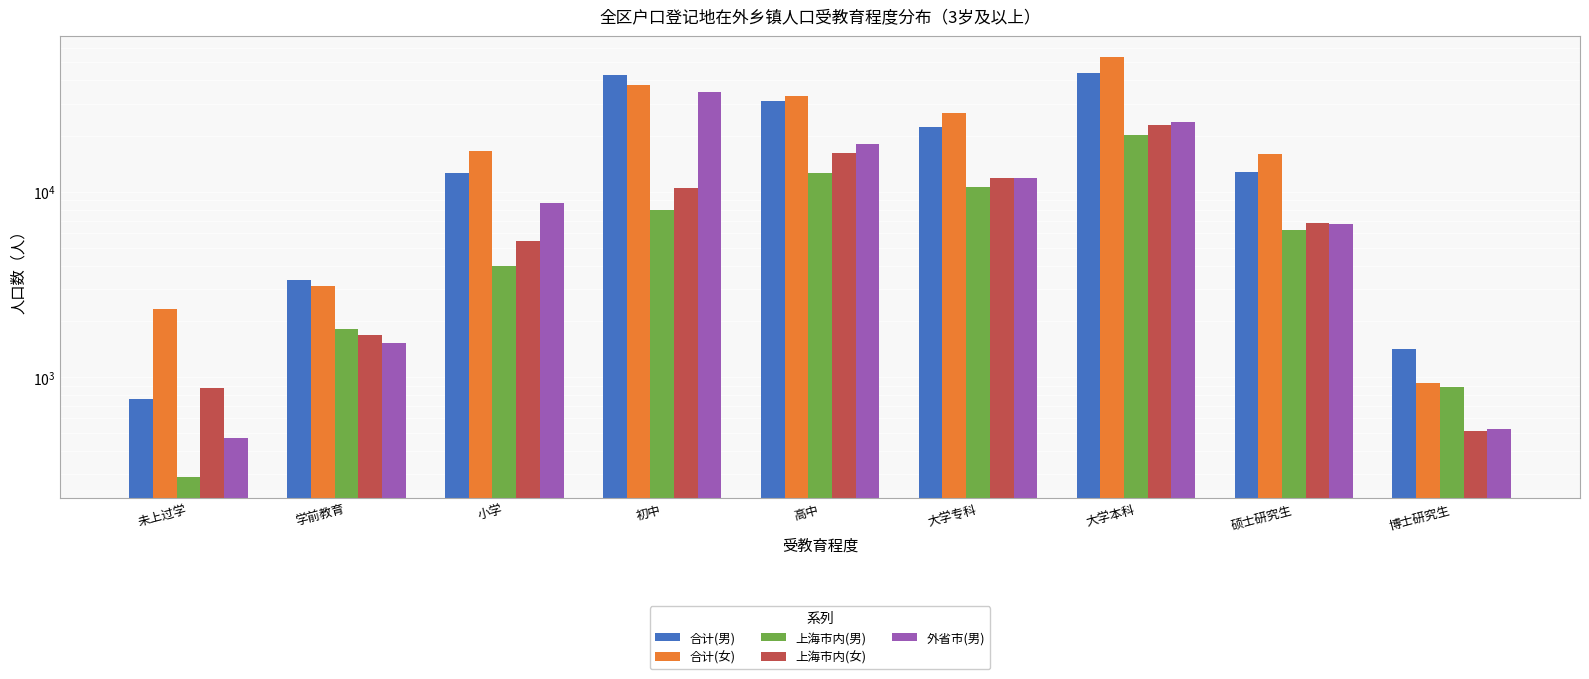

Which series changed the most between 学前教育 and 博士研究生?

合计(女)